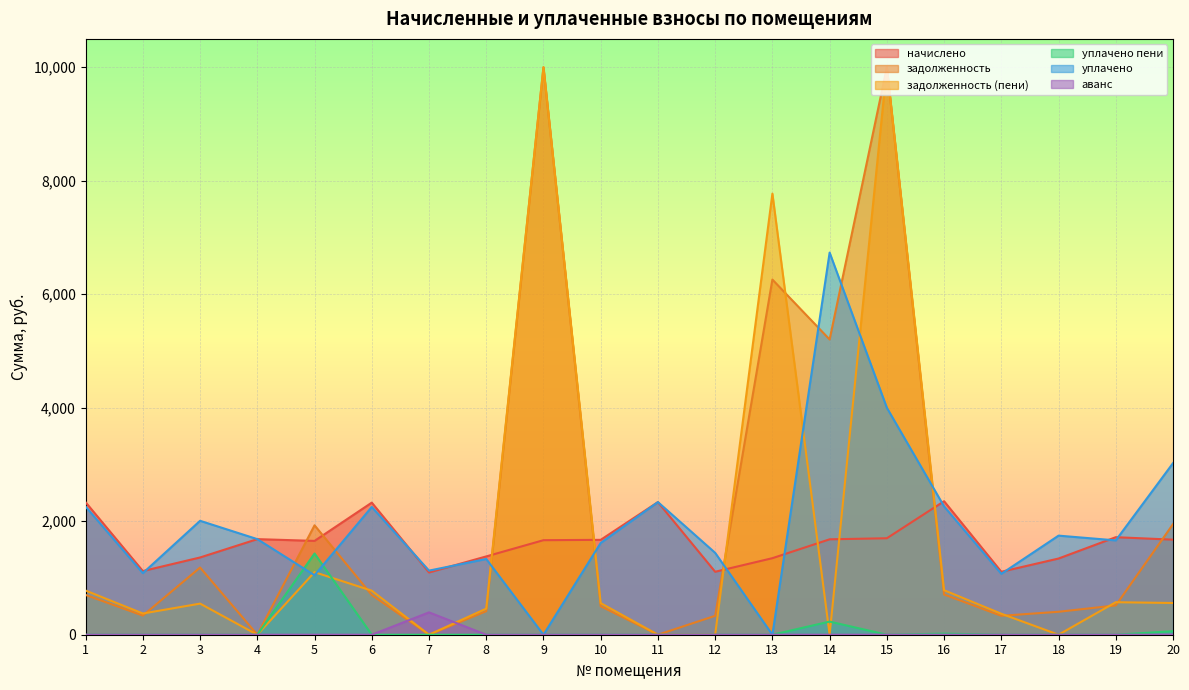

What is the total value across all series at 9?

21665.9